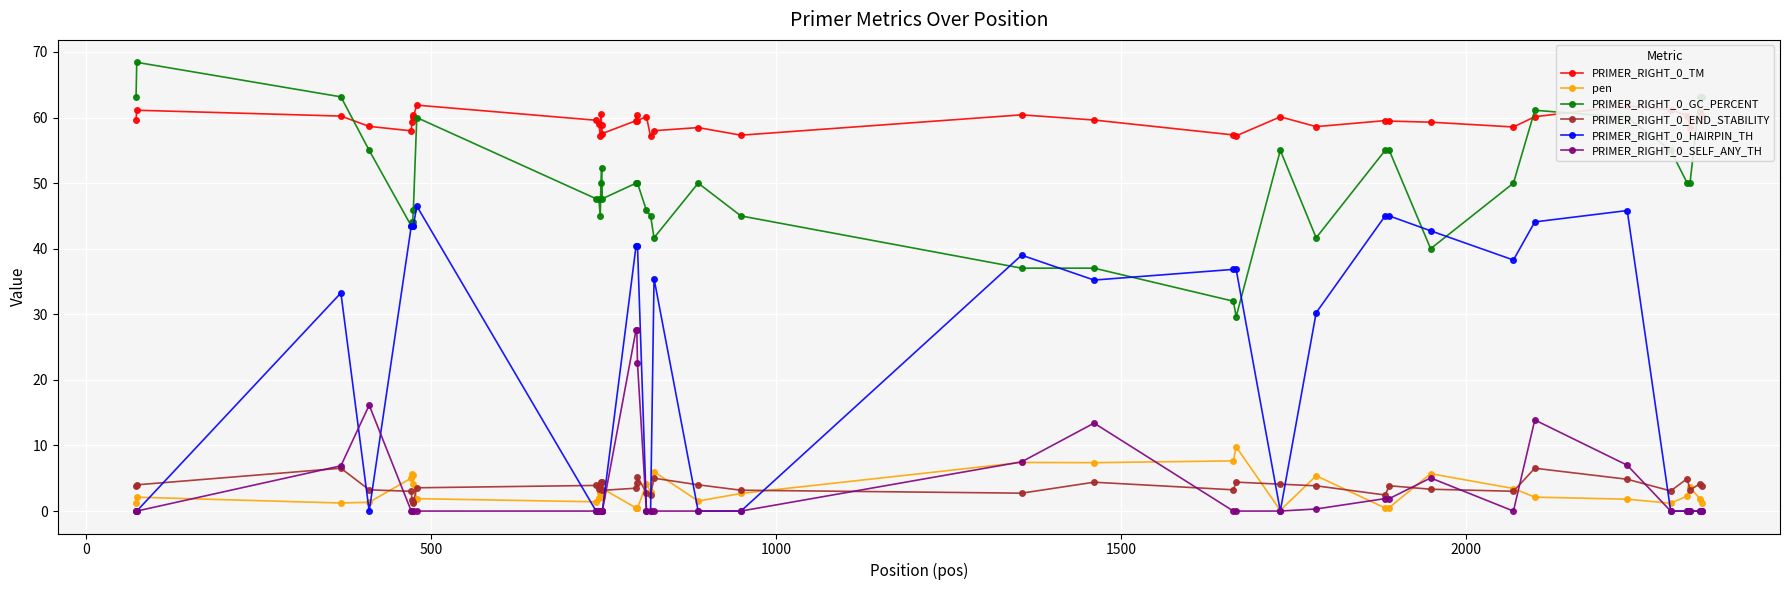

True or false: PRIMER_RIGHT_0_END_STABILITY and PRIMER_RIGHT_0_SELF_ANY_TH cross at least once.

True